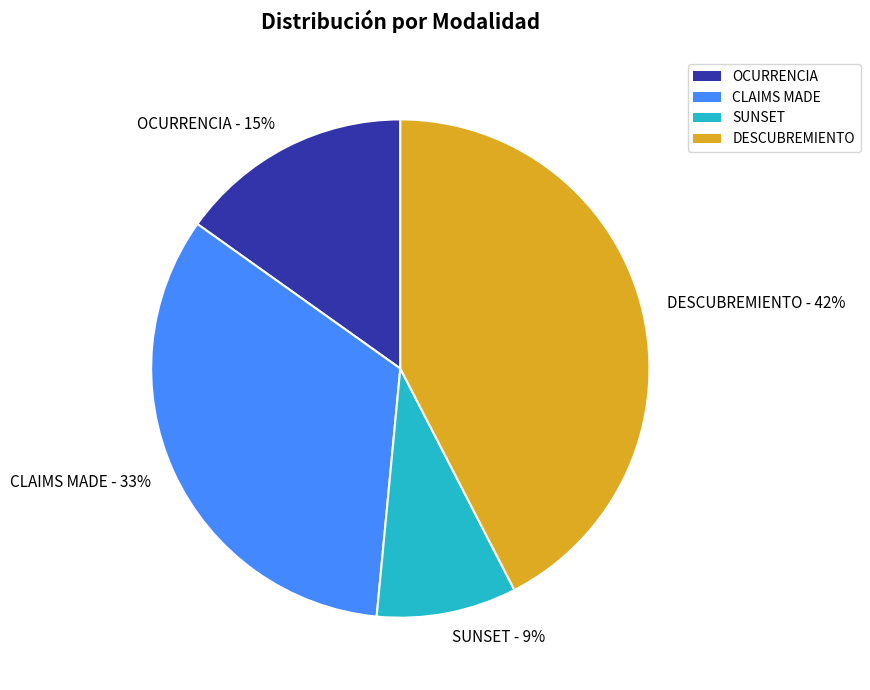

Rank the categories by value from highest to lowest.

DESCUBREMIENTO, CLAIMS MADE, OCURRENCIA, SUNSET